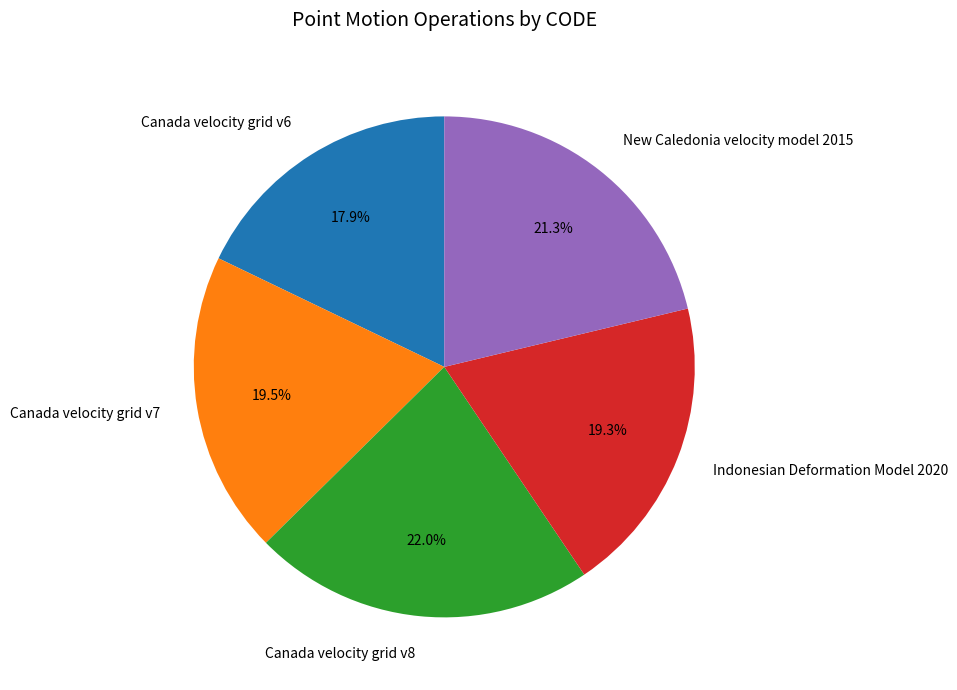

Does Canada velocity grid v7 account for over 50% of the chart?

No